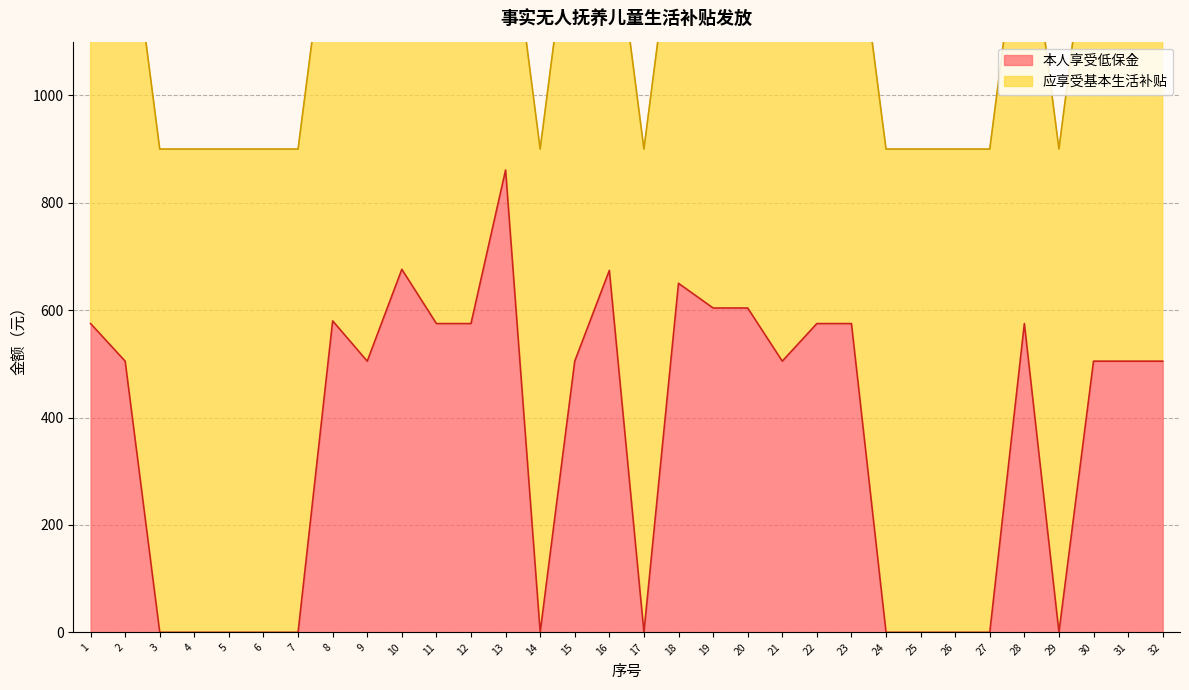

Rank the categories by value from highest to lowest.

13, 10, 16, 18, 19, 20, 8, 1, 11, 12, 22, 23, 28, 2, 9, 15, 21, 30, 31, 32, 3, 4, 5, 6, 7, 14, 17, 24, 25, 26, 27, 29